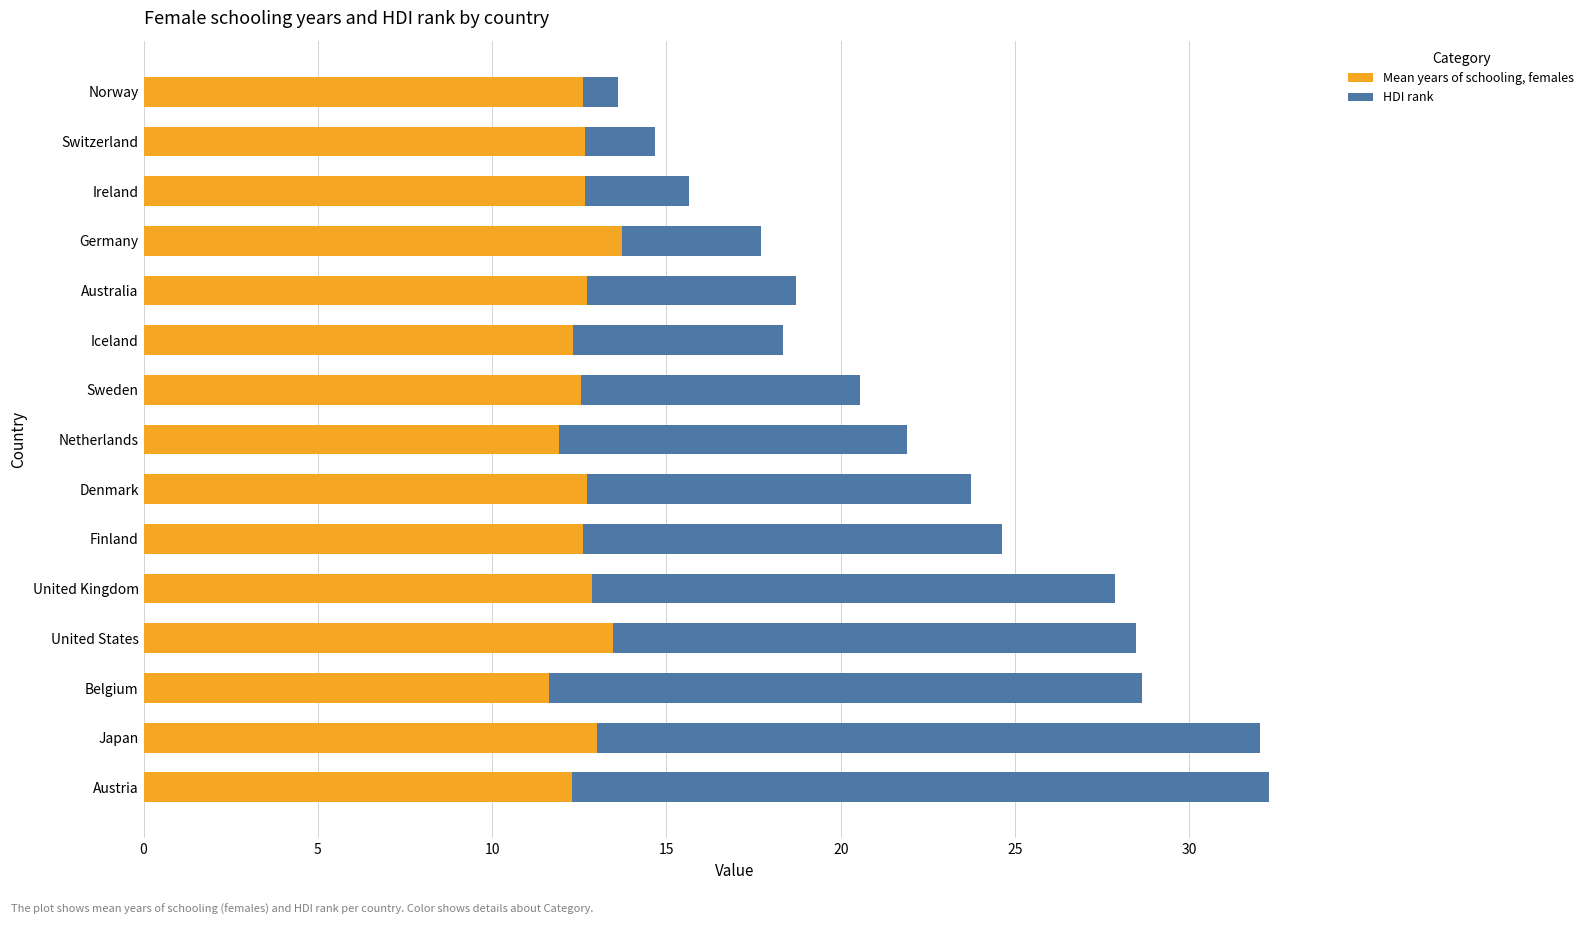

What is the highest value of the Mean years of schooling, females series?

13.7